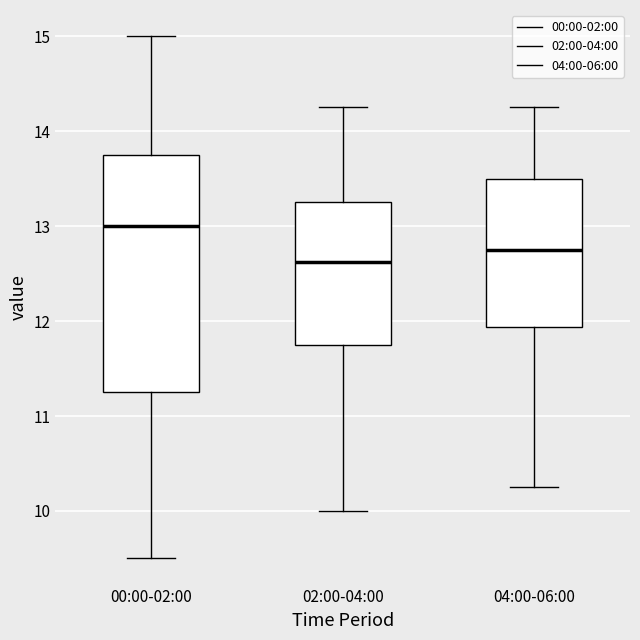

Comparing the boxes themselves (not the whiskers), which one is the tallest?

00:00-02:00